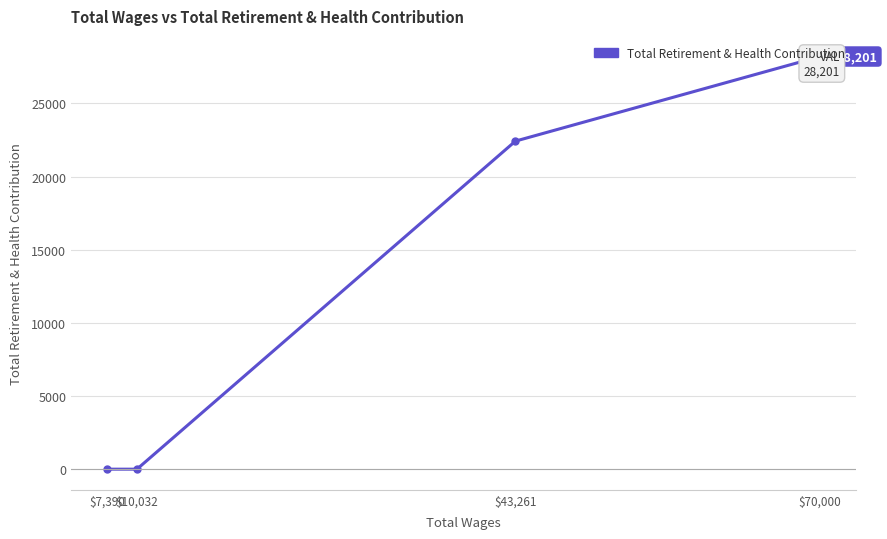

True or false: the data has more than 0 interior local peaks.

False